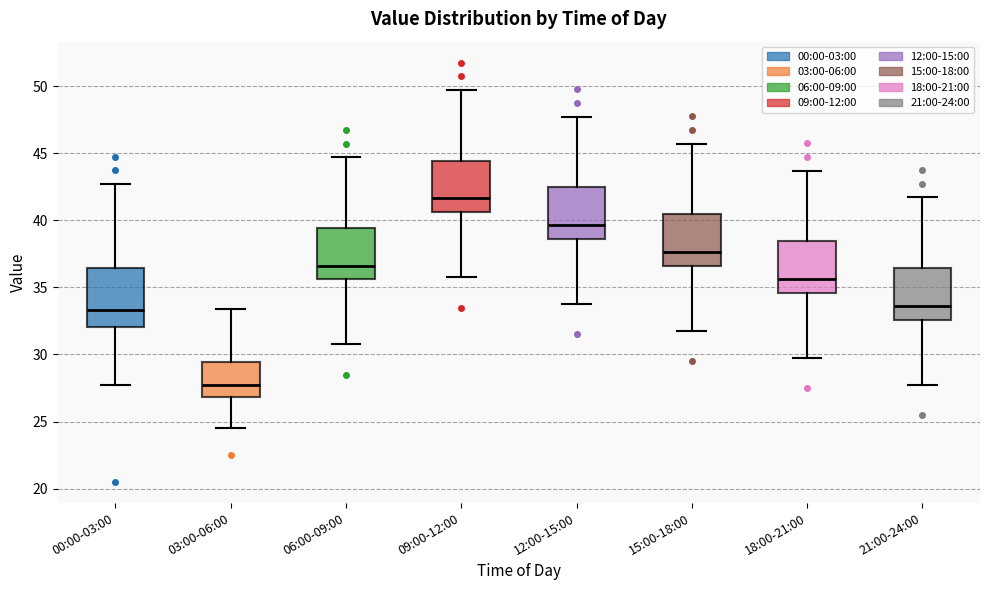

Reading left to right, read every box against the y-axis: the position of its median line, the range the box covers, and the ends of its whiskers. The values are not printed on the chart, so give them approximately, as read against the axis.

00:00-03:00: median 33.5, box 32.0 to 36.5, whiskers 28.0 to 42.5
03:00-06:00: median 27.5, box 27.0 to 29.5, whiskers 24.5 to 33.5
06:00-09:00: median 36.5, box 35.5 to 39.5, whiskers 31.0 to 44.5
09:00-12:00: median 41.5, box 40.5 to 44.5, whiskers 36.0 to 49.5
12:00-15:00: median 39.5, box 38.5 to 42.5, whiskers 34.0 to 47.5
15:00-18:00: median 37.5, box 36.5 to 40.5, whiskers 32.0 to 45.5
18:00-21:00: median 35.5, box 34.5 to 38.5, whiskers 30.0 to 43.5
21:00-24:00: median 33.5, box 32.5 to 36.5, whiskers 28.0 to 41.5